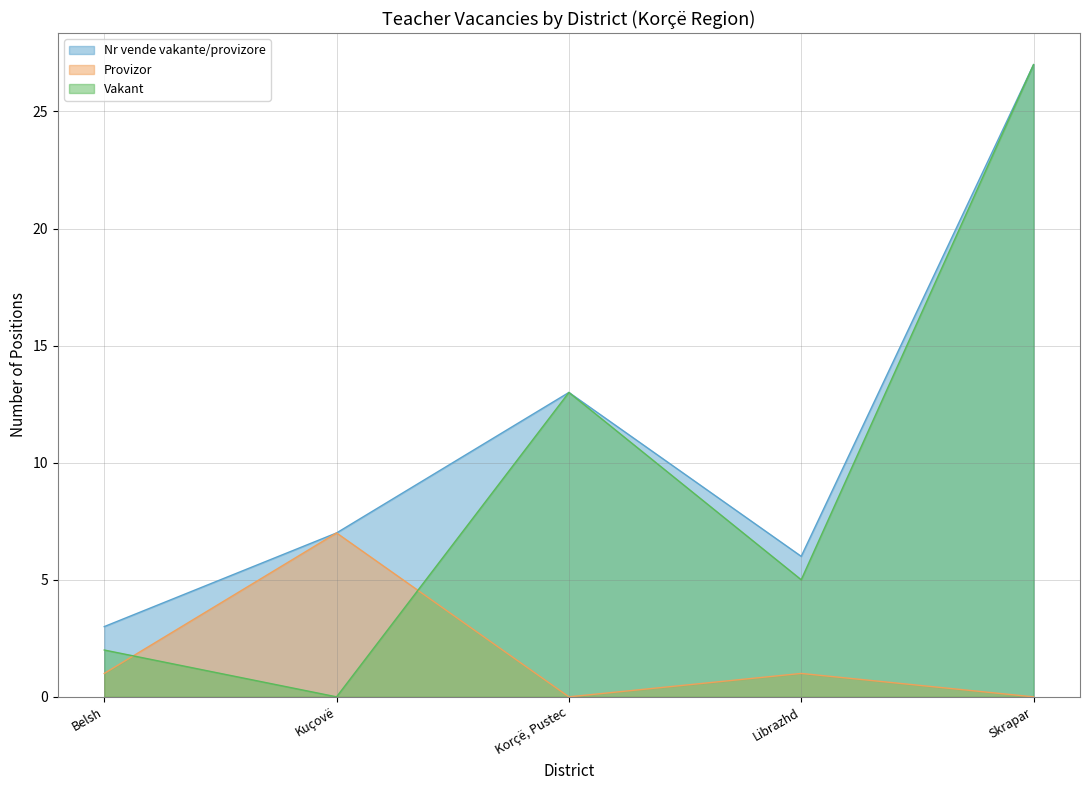

Reading left to right, extract all data points from this chart.

Nr vende vakante/provizore: Belsh=3	Kuçovë=7	Korçë, Pustec=13	Librazhd=6	Skrapar=27
Vakant: Belsh=2	Kuçovë=0	Korçë, Pustec=13	Librazhd=5	Skrapar=27
Provizor: Belsh=1	Kuçovë=7	Korçë, Pustec=0	Librazhd=1	Skrapar=0